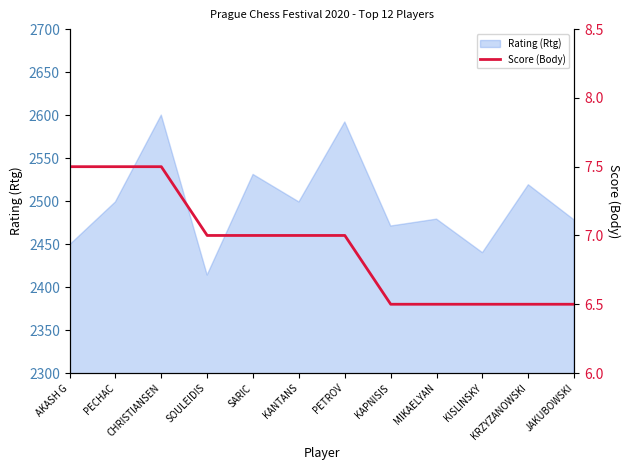

What is the minimum value for Rating (Rtg)?

2414